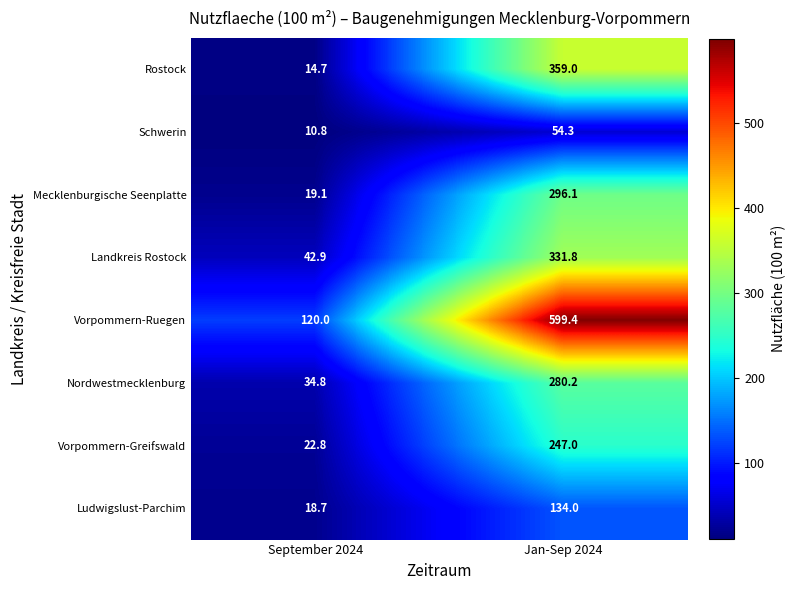

True or false: Landkreis Rostock has a value of 42.9 at September 2024.

True